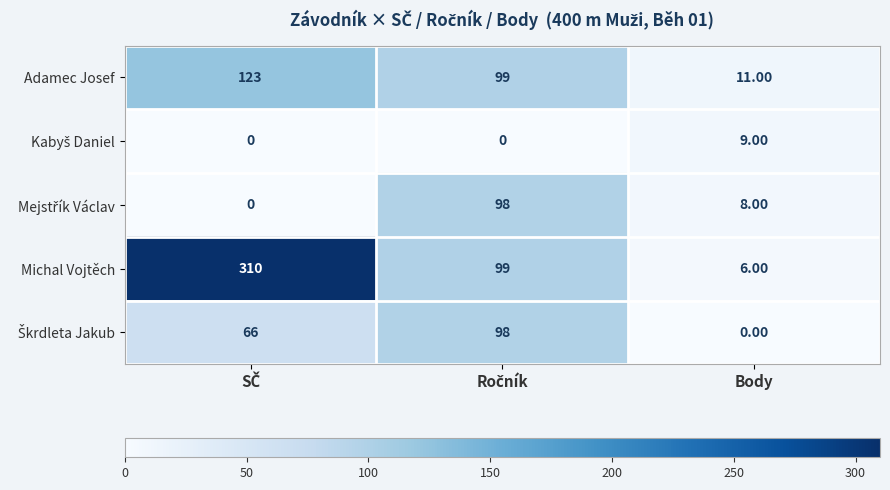

Which series has the largest range (max minus min)?

Michal Vojtěch